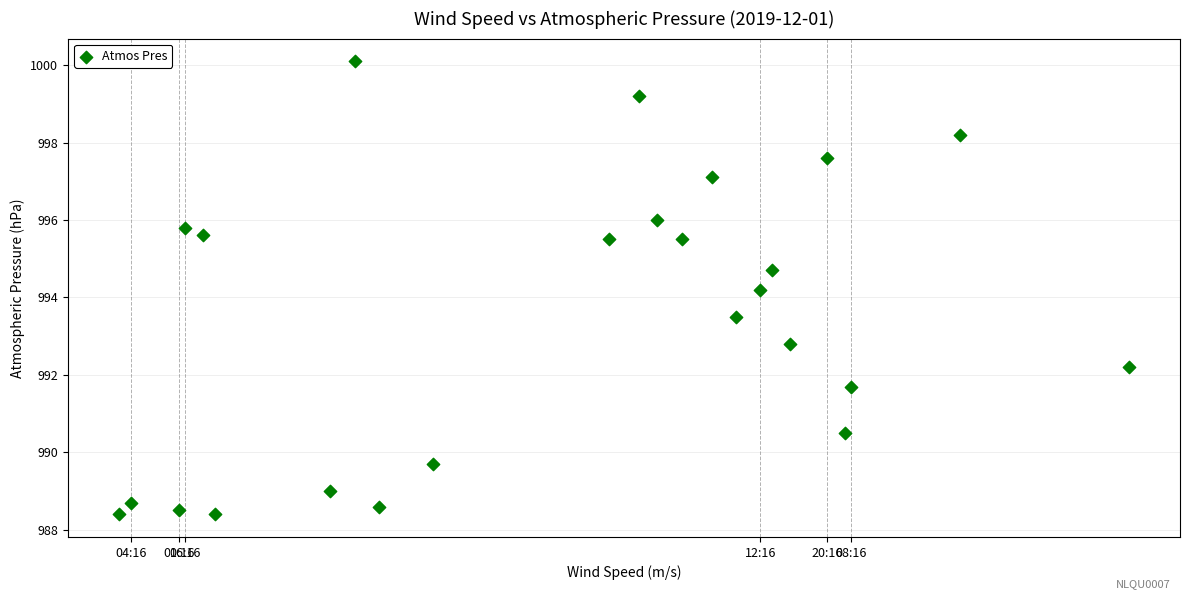

What Y value in the scatter plot is closest to 994?

994.2